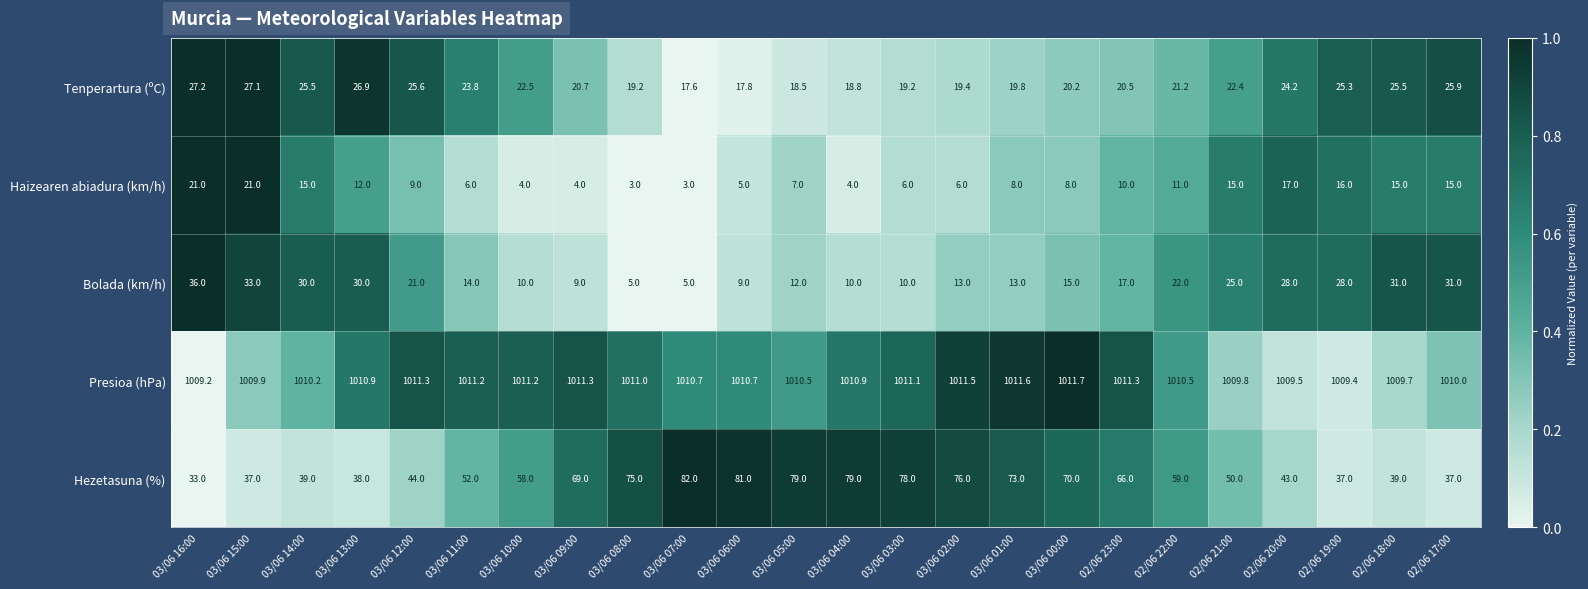

Which series has the largest range (max minus min)?

Hezetasuna (%)